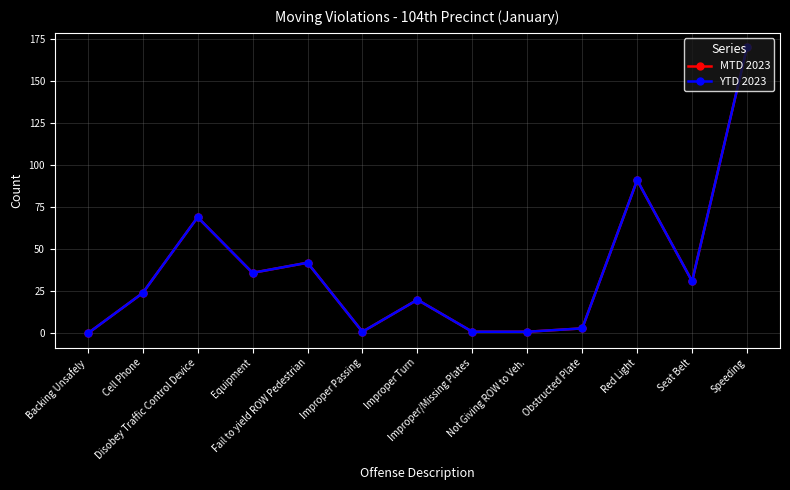

Does the chart have visible grid lines?

Yes